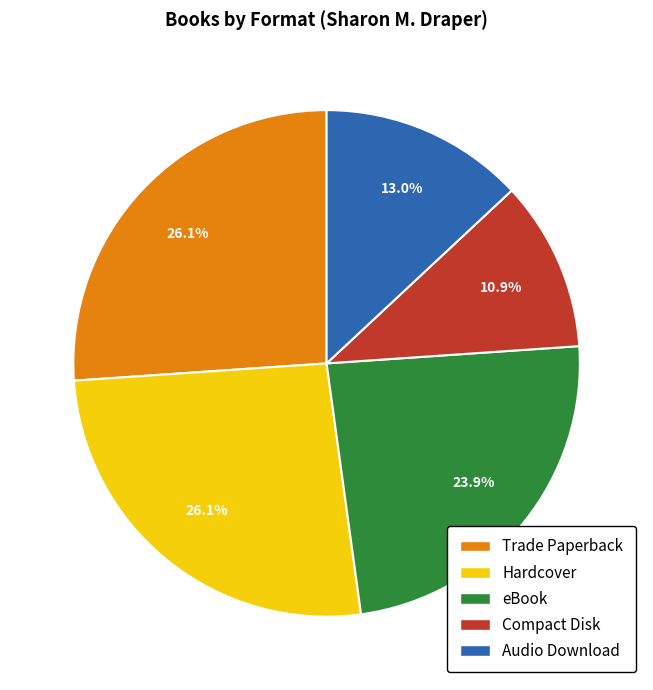

What is the ratio of the value at Trade Paperback to the value at Hardcover?

1.0